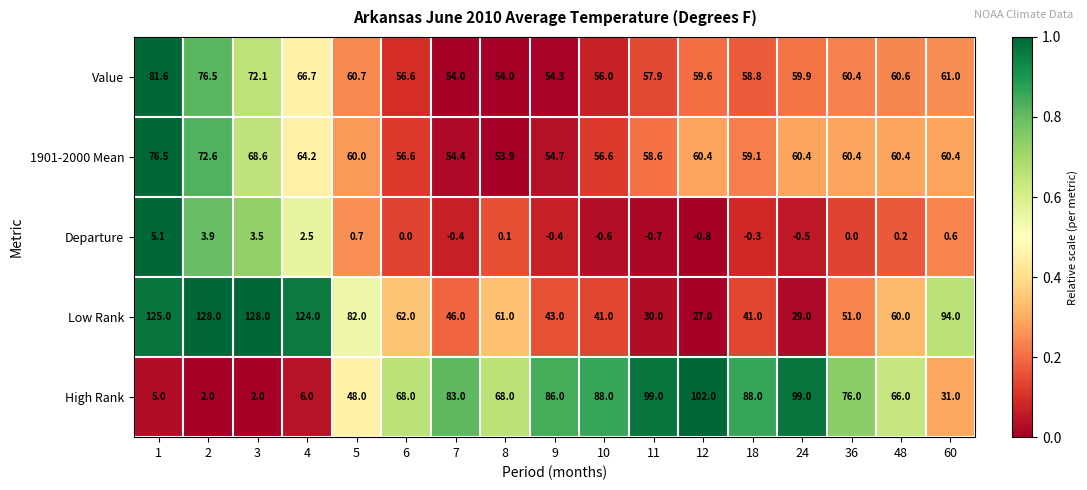

Between 1 and 18, which series saw the biggest shift?

Low Rank